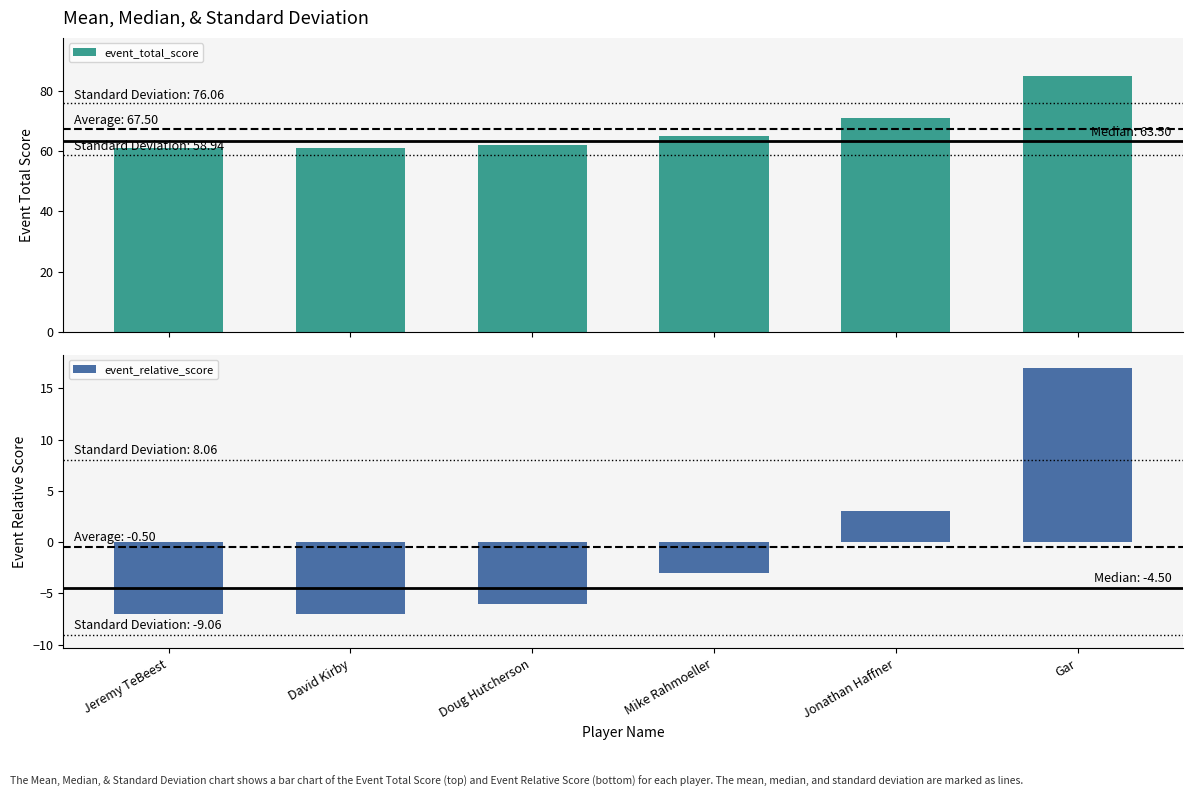

Is it true that event_total_score equals 89 at Jeremy TeBeest?

False